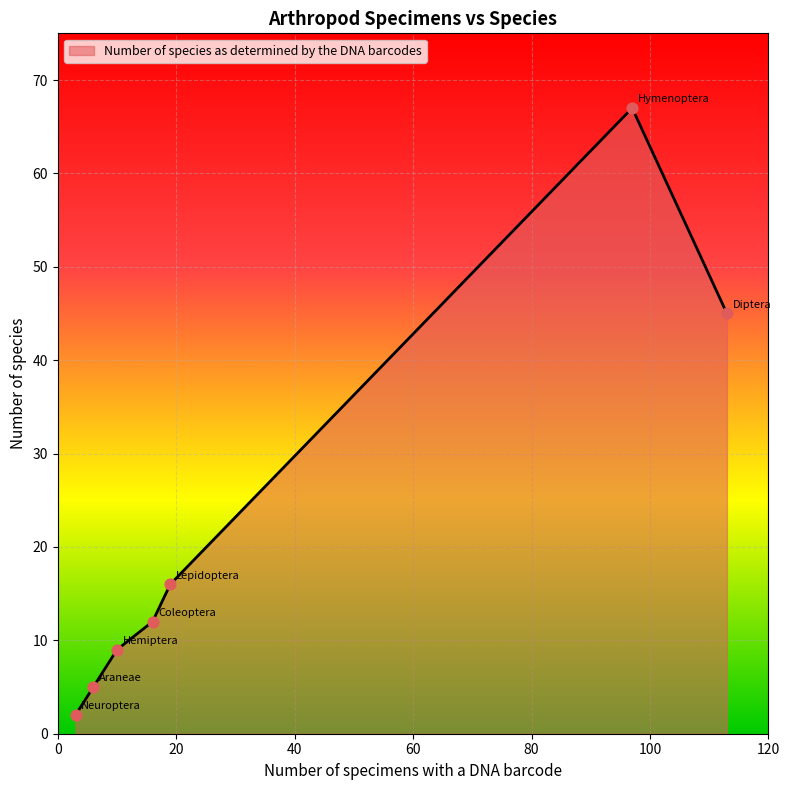

What is the maximum value shown in the chart?

67